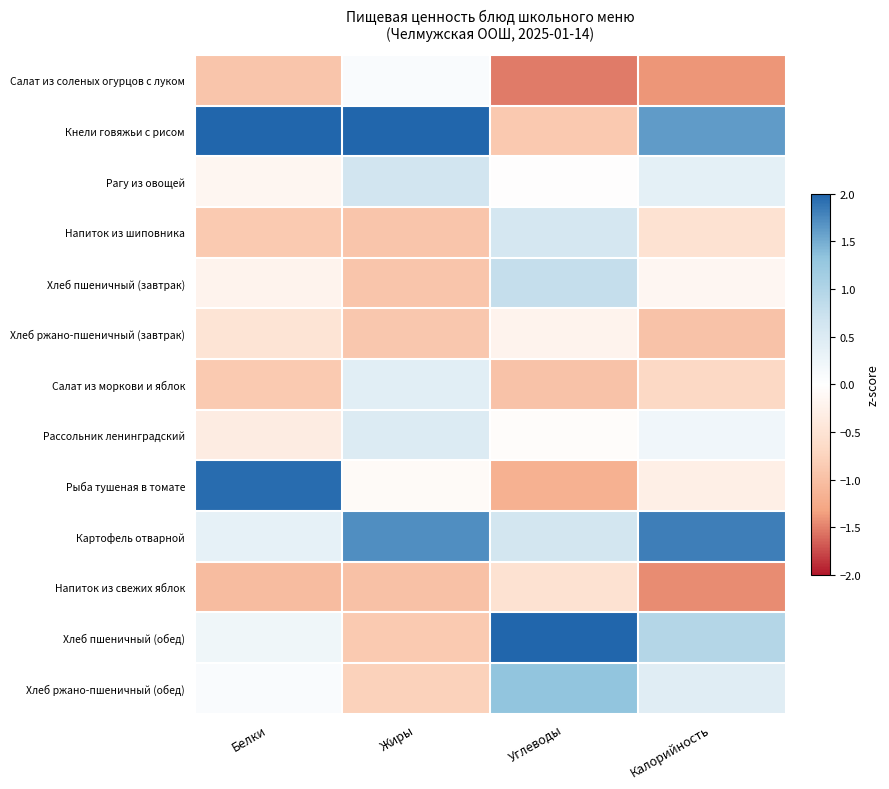

Which label corresponds to the smallest value in the chart?

Углеводы